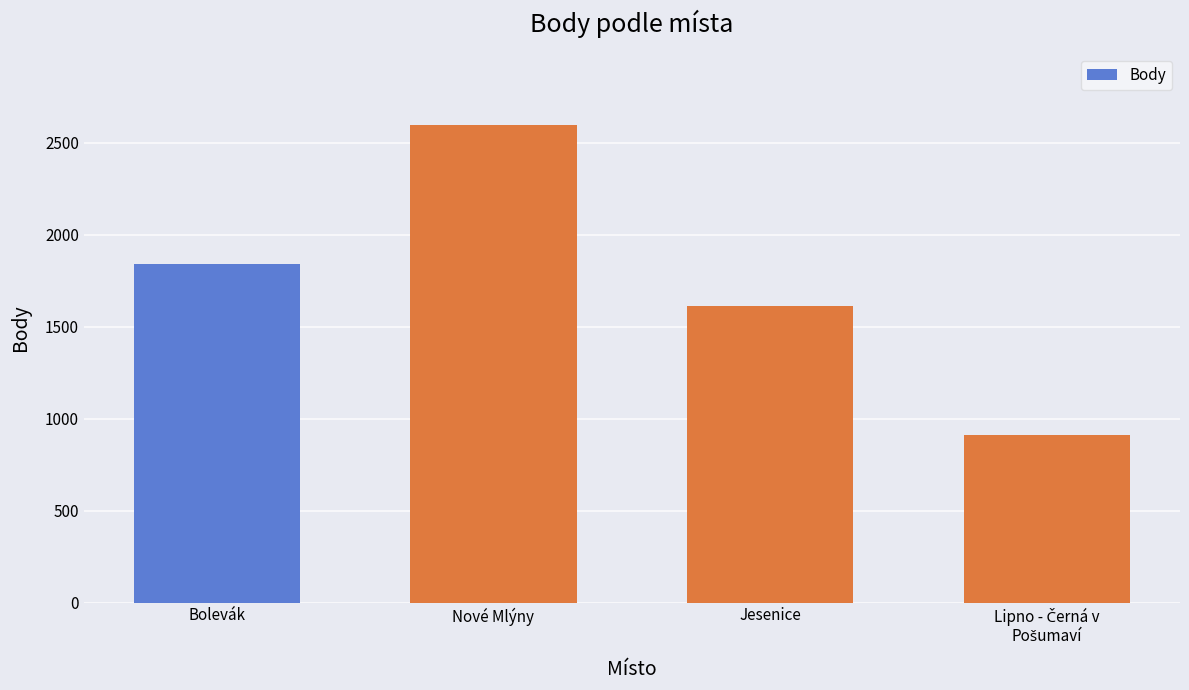

What is the value of the 4th bar from the left?

909